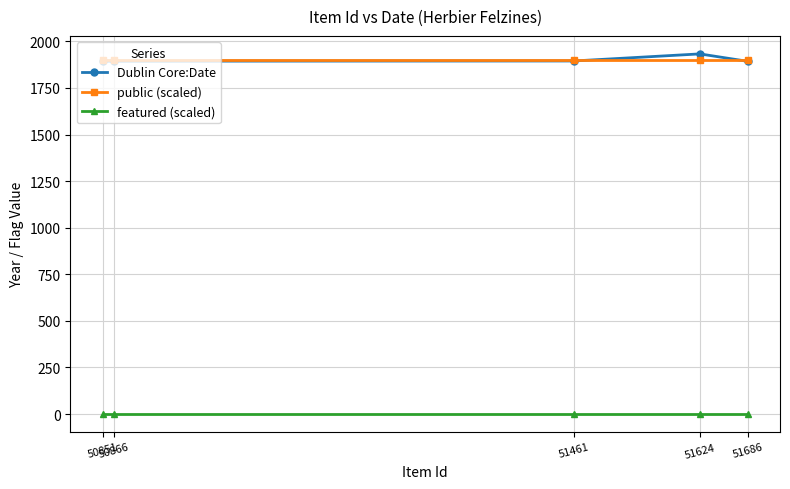

True or false: featured (scaled) has more than 2 points higher than both neighbors.

False